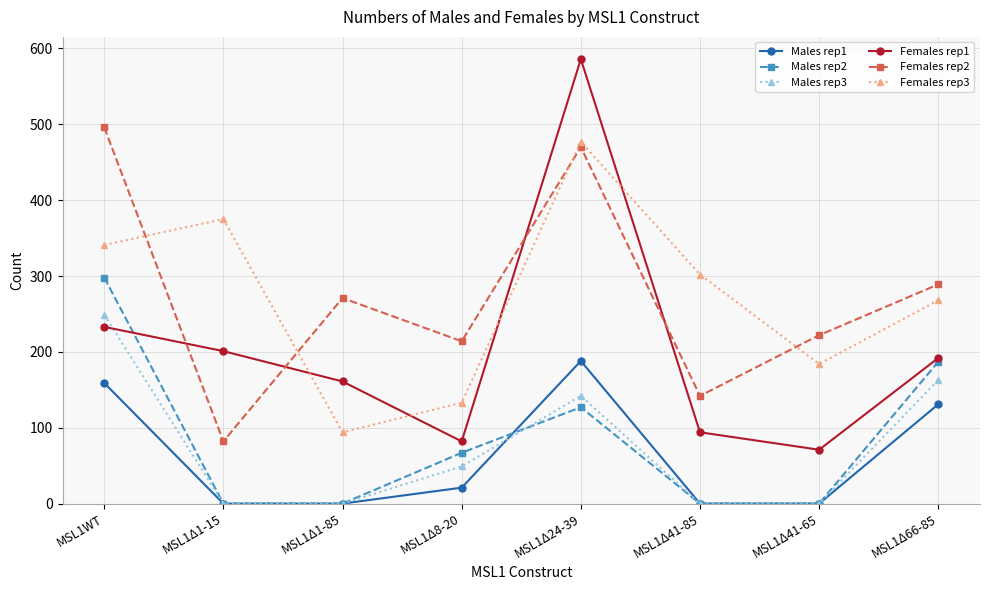

Is this an area chart (filled region under the line)?

No